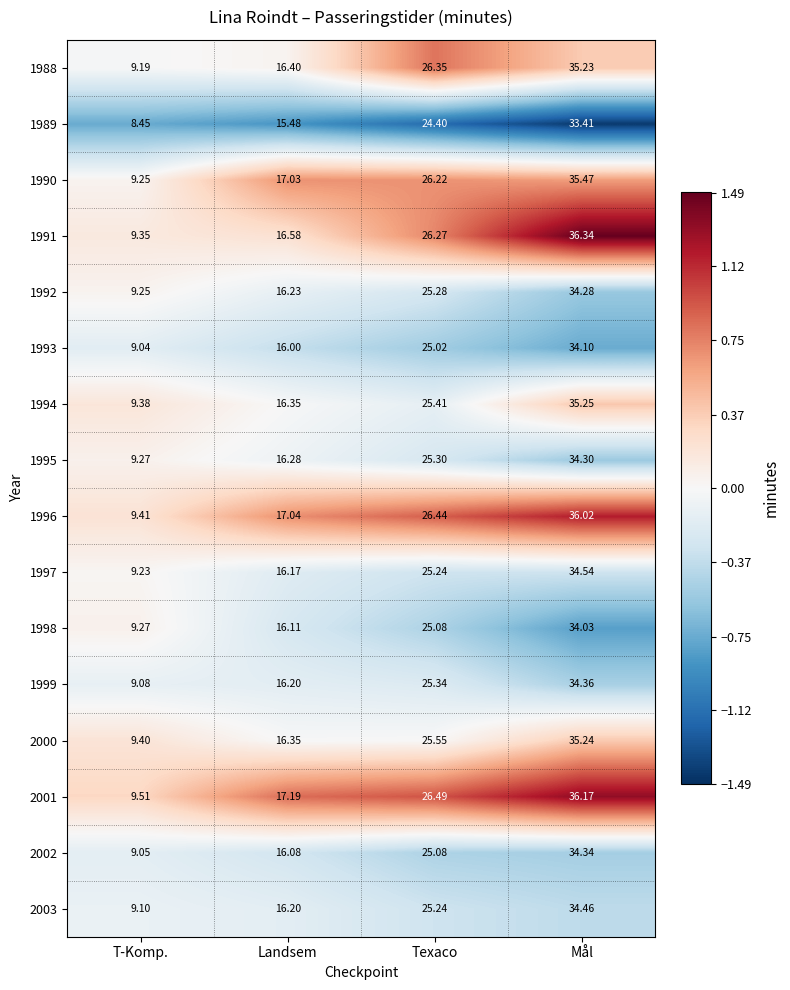

Where does the 1995 series first go above 25?

Texaco